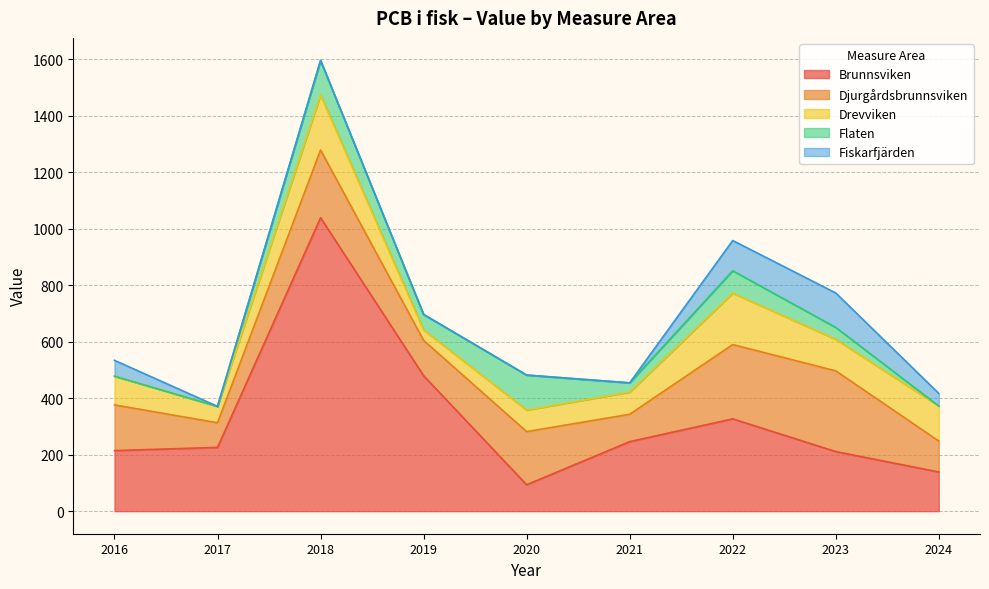

At which category does the chart reach its minimum across all series?

2016